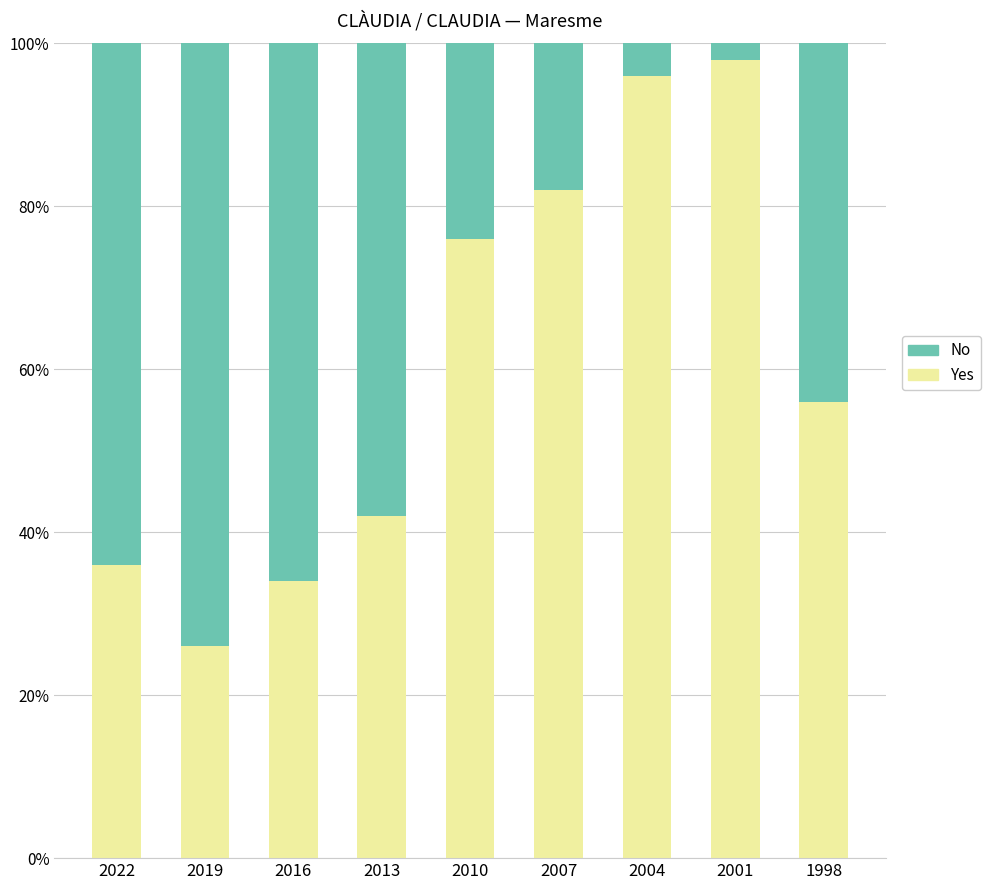

What is the total value across all series at 2001?

100.0